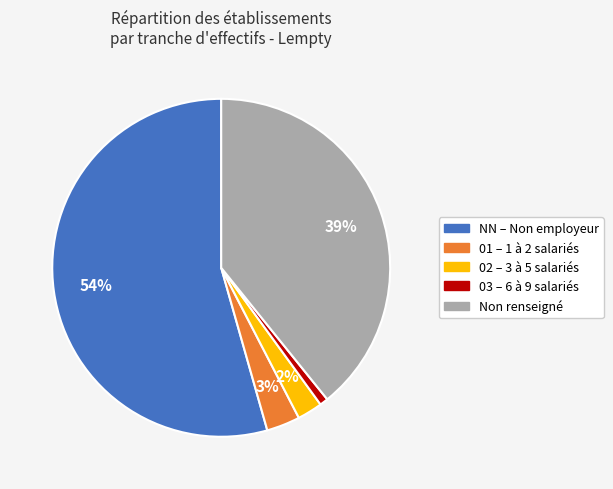

Which category has the biggest portion of the pie?

NN – Non employeur